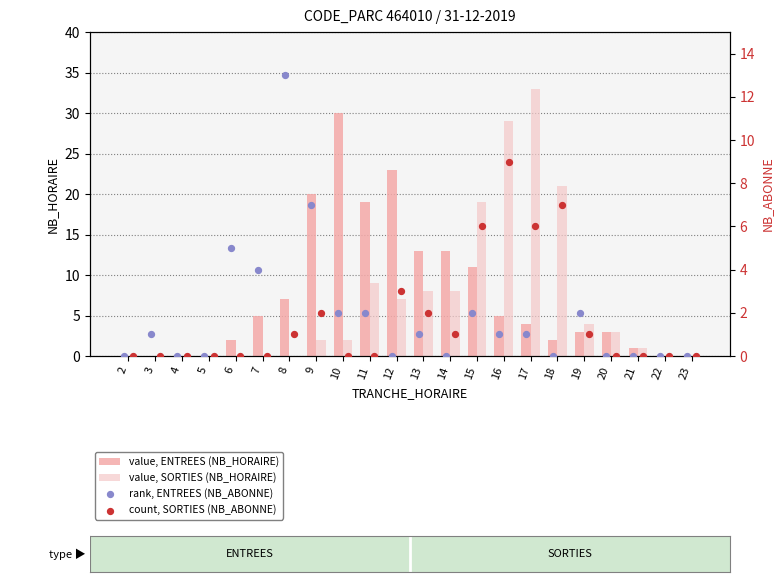

Which series contains the highest Y value?

value, SORTIES (NB_HORAIRE)